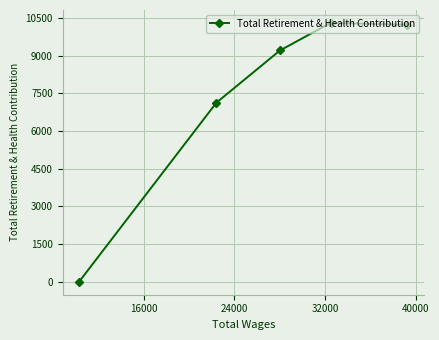

How many interior local peaks (higher than both neighbors) does the data have?

1